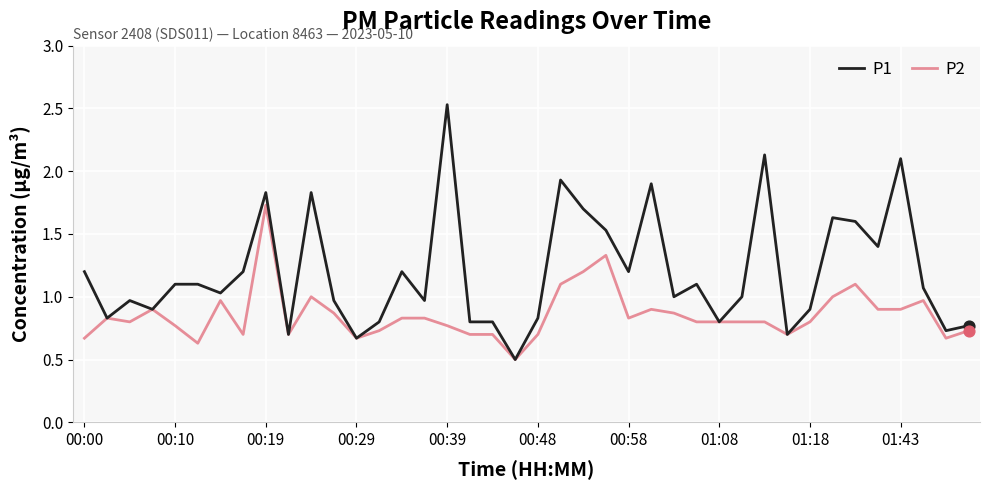

Which series has the largest total across all categories?

P1